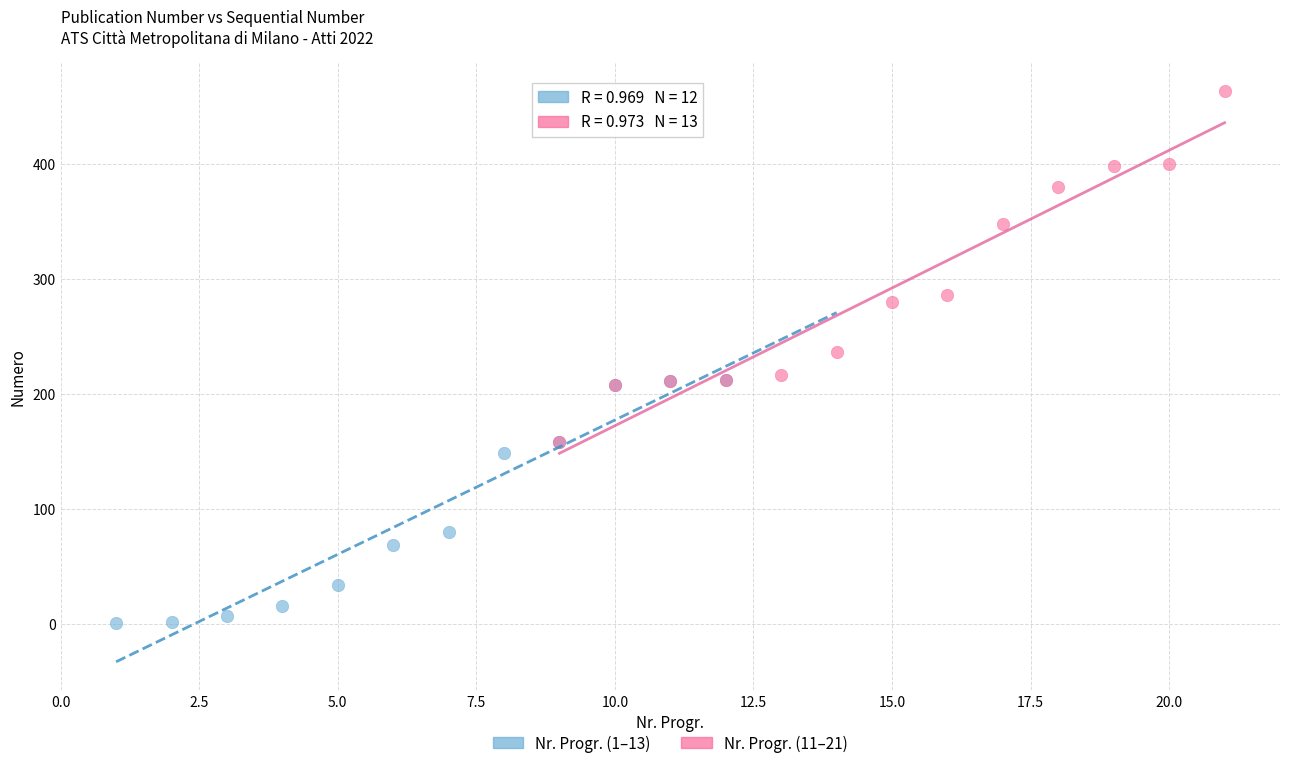

Which series has the widest spread of Y values?

Nr. Progr. (11–21)